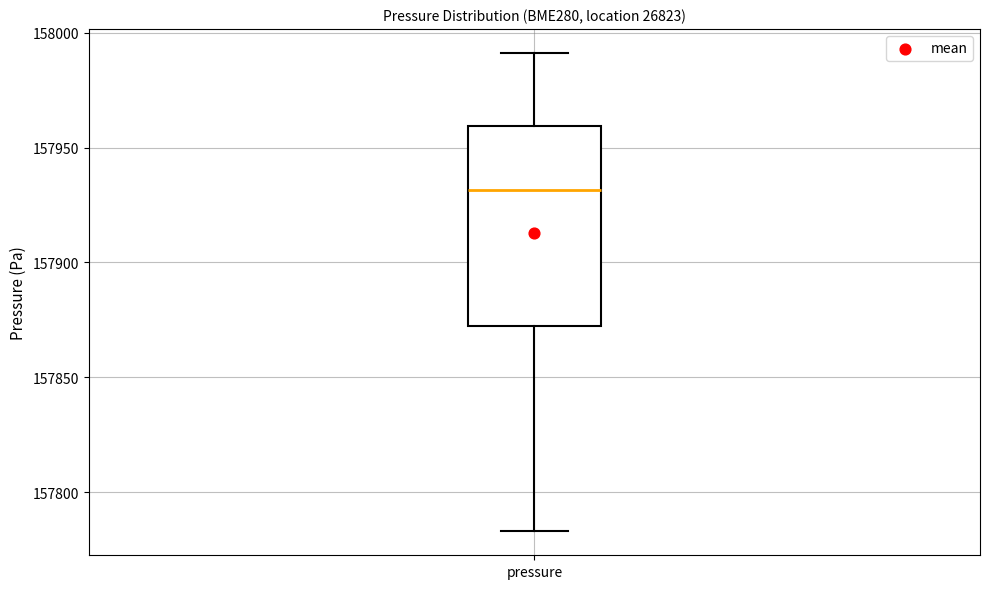

Read this box plot against the y-axis: the position of the median line, the range covered by the box, and the ends of both whiskers. The values are not printed on the chart, so give them approximately, as read against the axis.

median 157930, box 157870 to 157960, whiskers 157785 to 157990